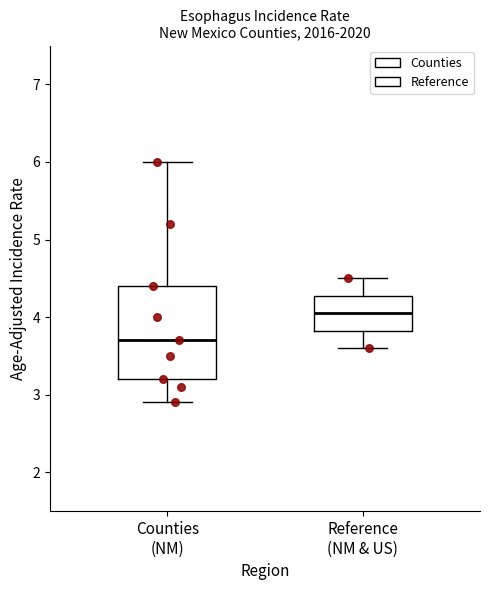

Comparing the boxes themselves (not the whiskers), which one is the tallest?

Counties (NM)